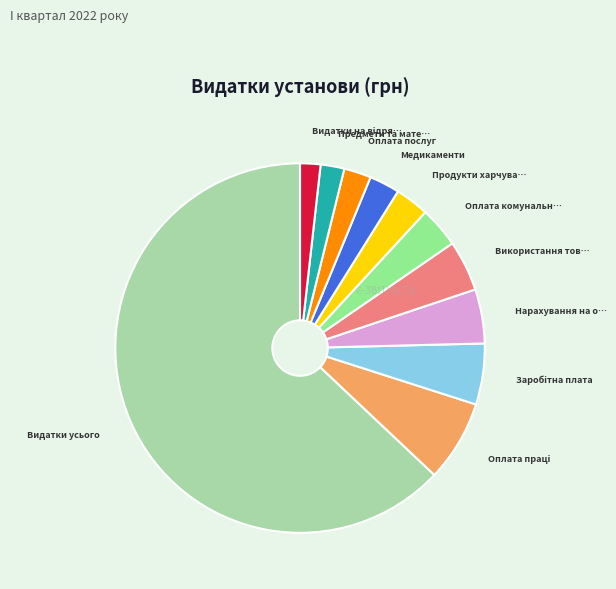

Is there any slice that represents more than half of the pie?

Yes